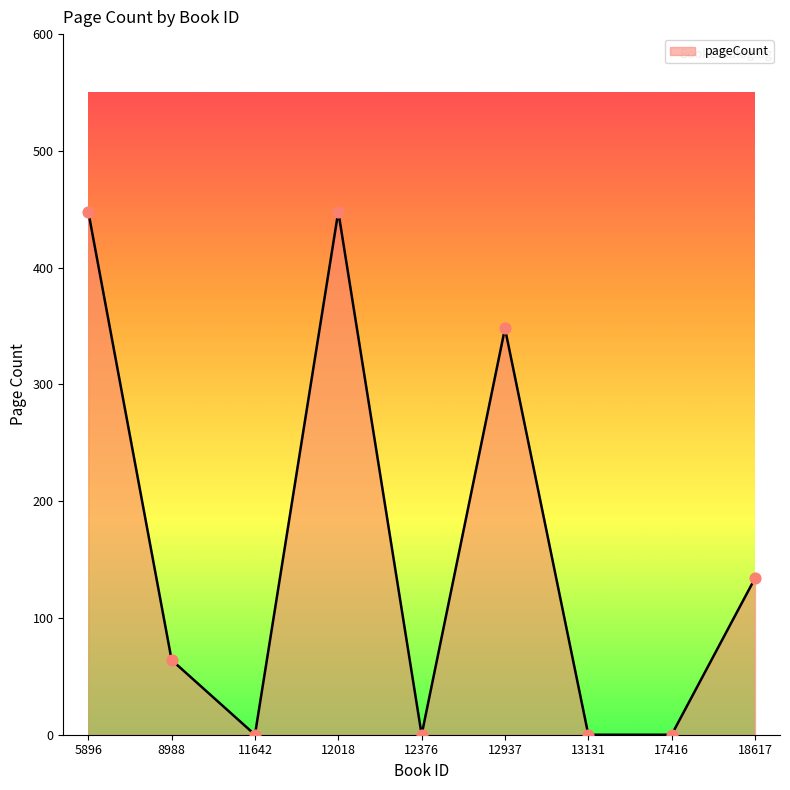

Which has a higher value, 11642 or 18617?

18617